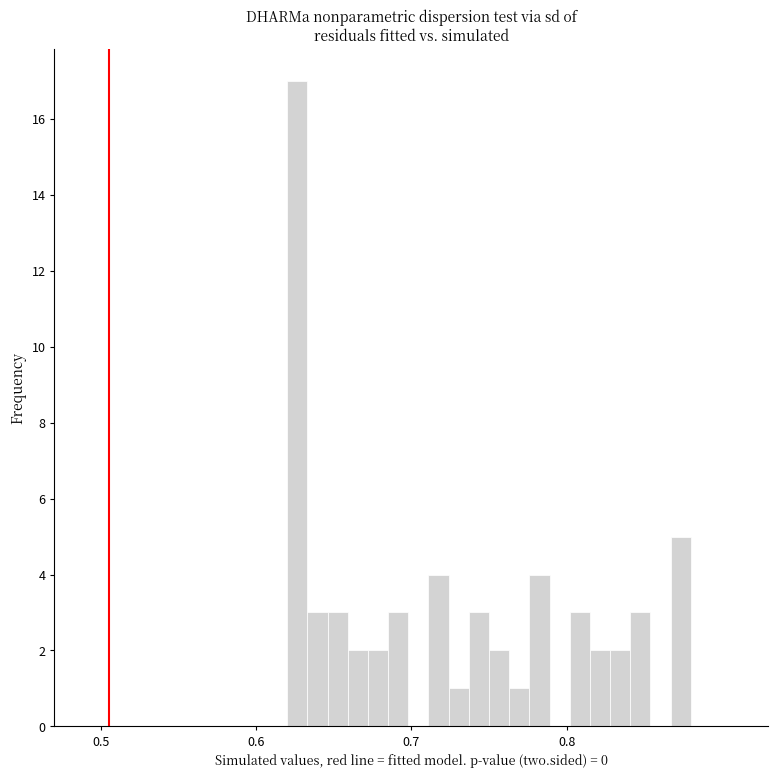

Around what value on the x-axis is the tallest bar? Give the approximate position of its centre, as read against the axis.

0.63